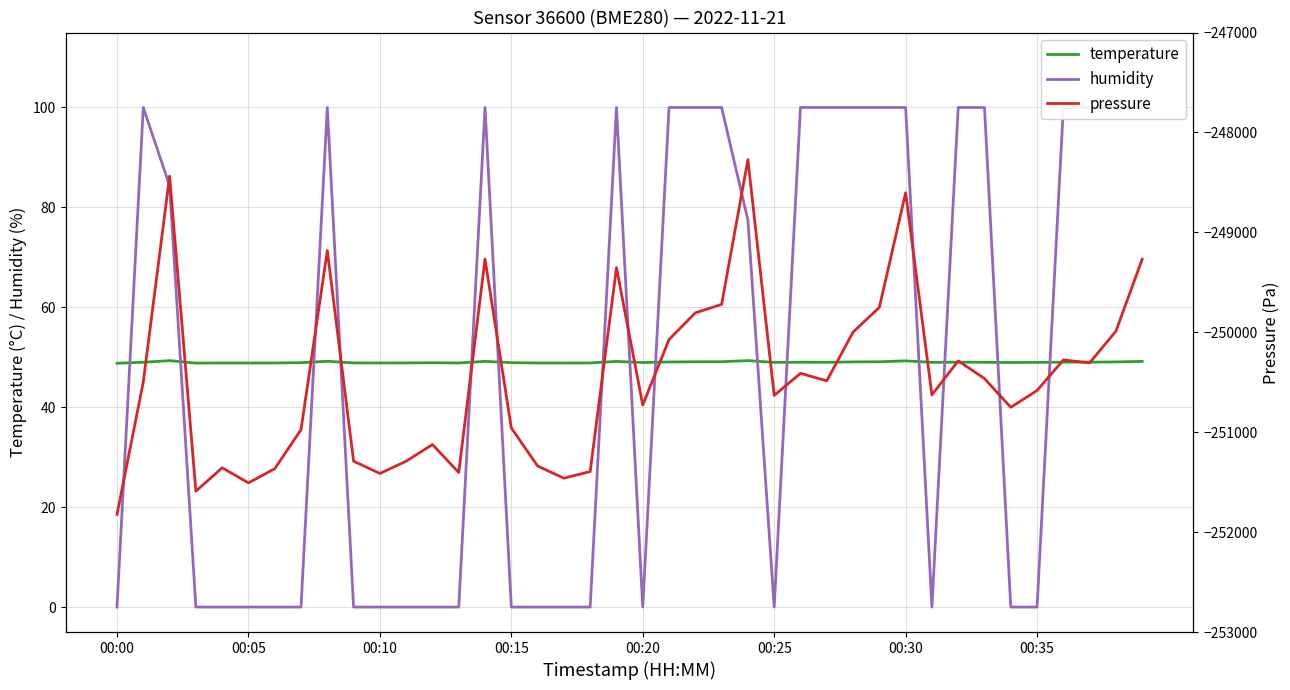

What is the value of the pressure point at the 7th from the left?

-251365.5